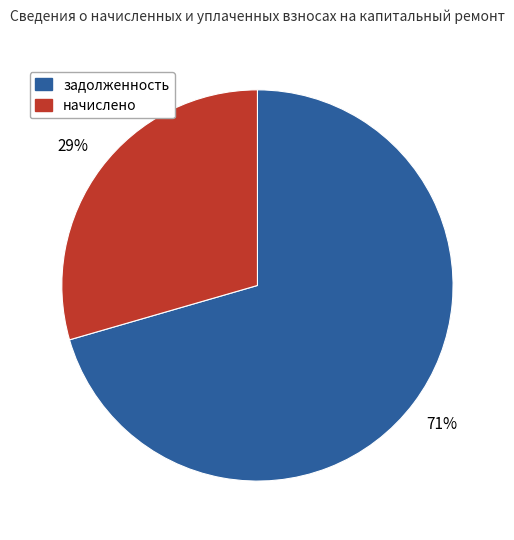

True or false: задолженность accounts for 71% of the total.

True